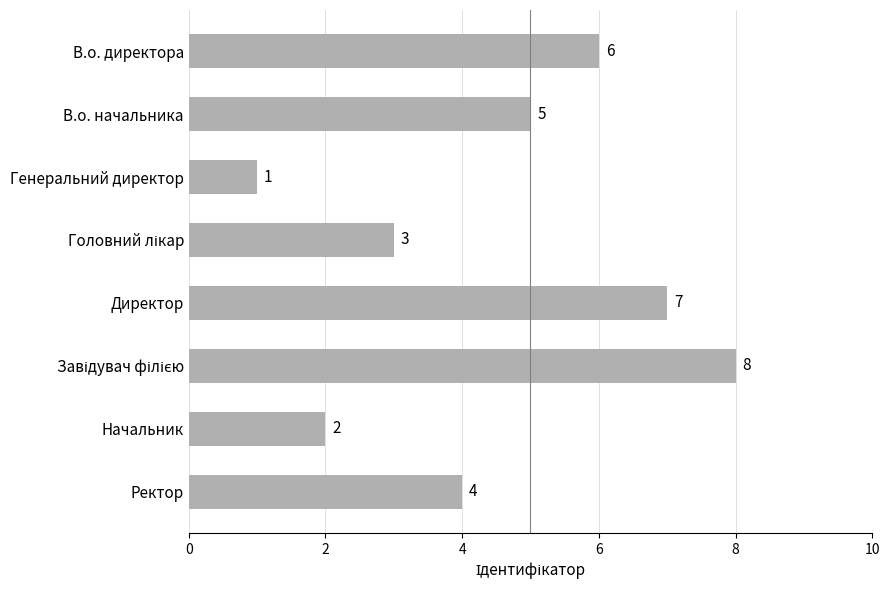

Reading bottom to top, list all the values displayed in this chart.

4	2	8	7	3	1	5	6